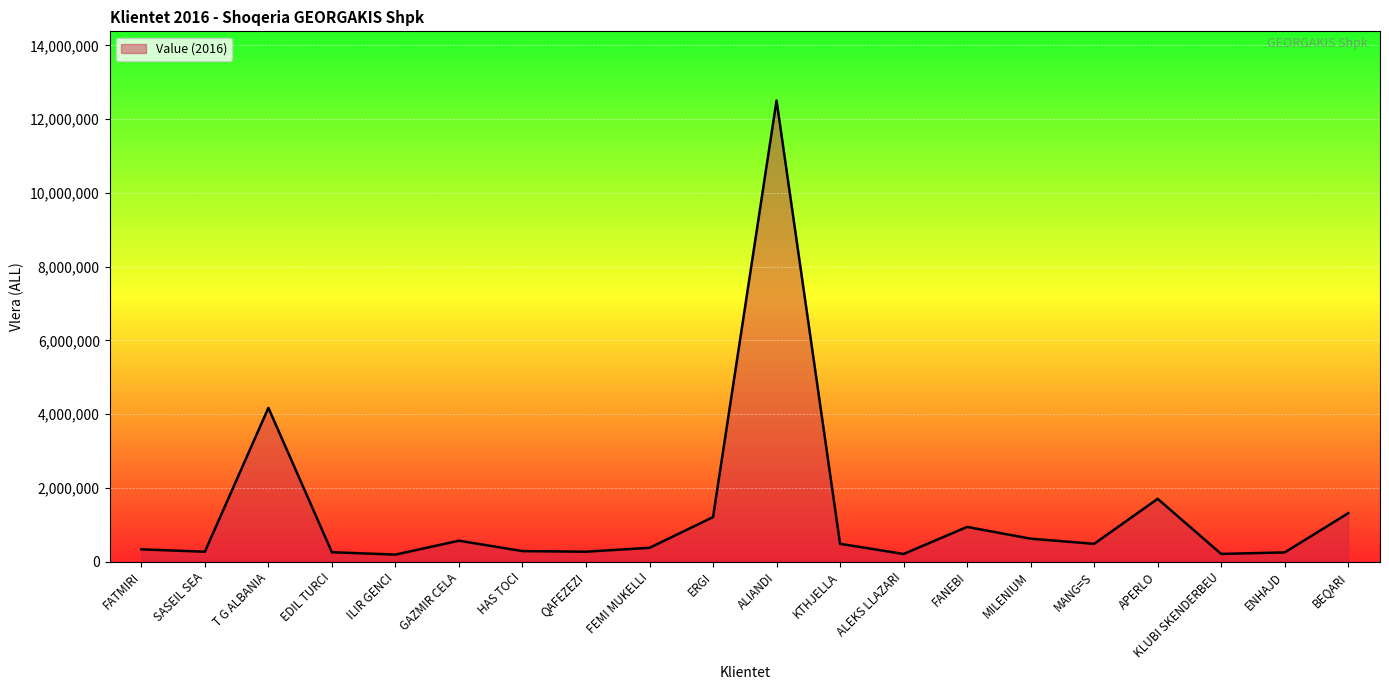

At which label is the value closest to 6347541?

T G ALBANIA